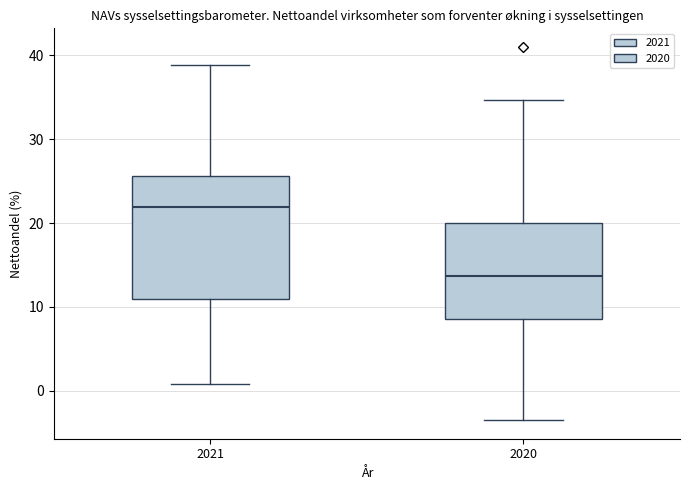

Comparing the boxes themselves (not the whiskers), which one is the tallest?

2021